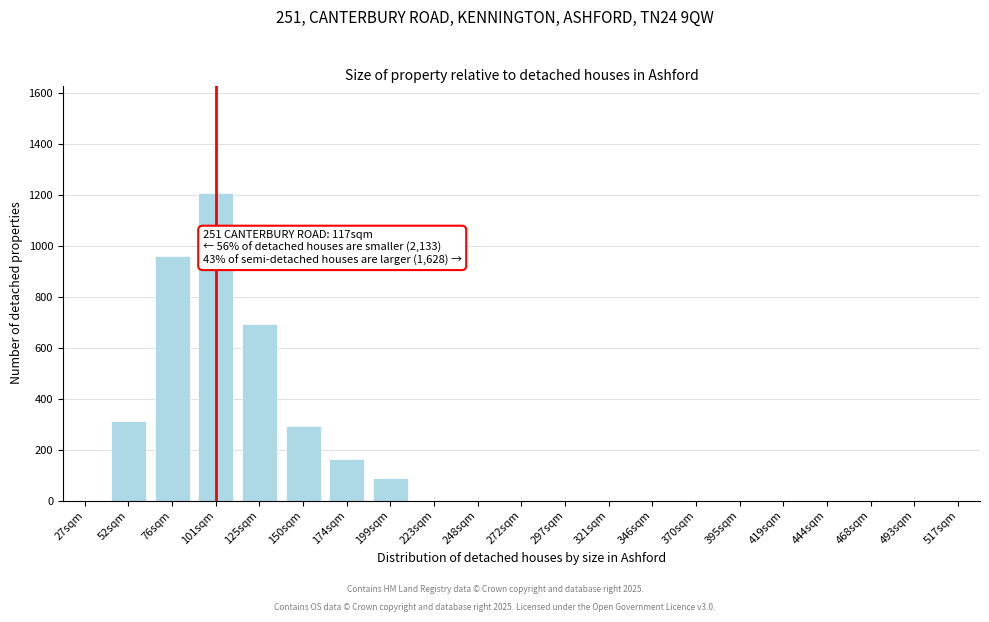

Reading left to right, what are all the values shown in this chart?

27sqm=0	52sqm=313	76sqm=962	101sqm=1208	125sqm=693	150sqm=294	174sqm=162	199sqm=89	223sqm=0	248sqm=0	272sqm=0	297sqm=0	321sqm=0	346sqm=0	370sqm=0	395sqm=0	419sqm=0	444sqm=0	468sqm=0	493sqm=0	517sqm=0